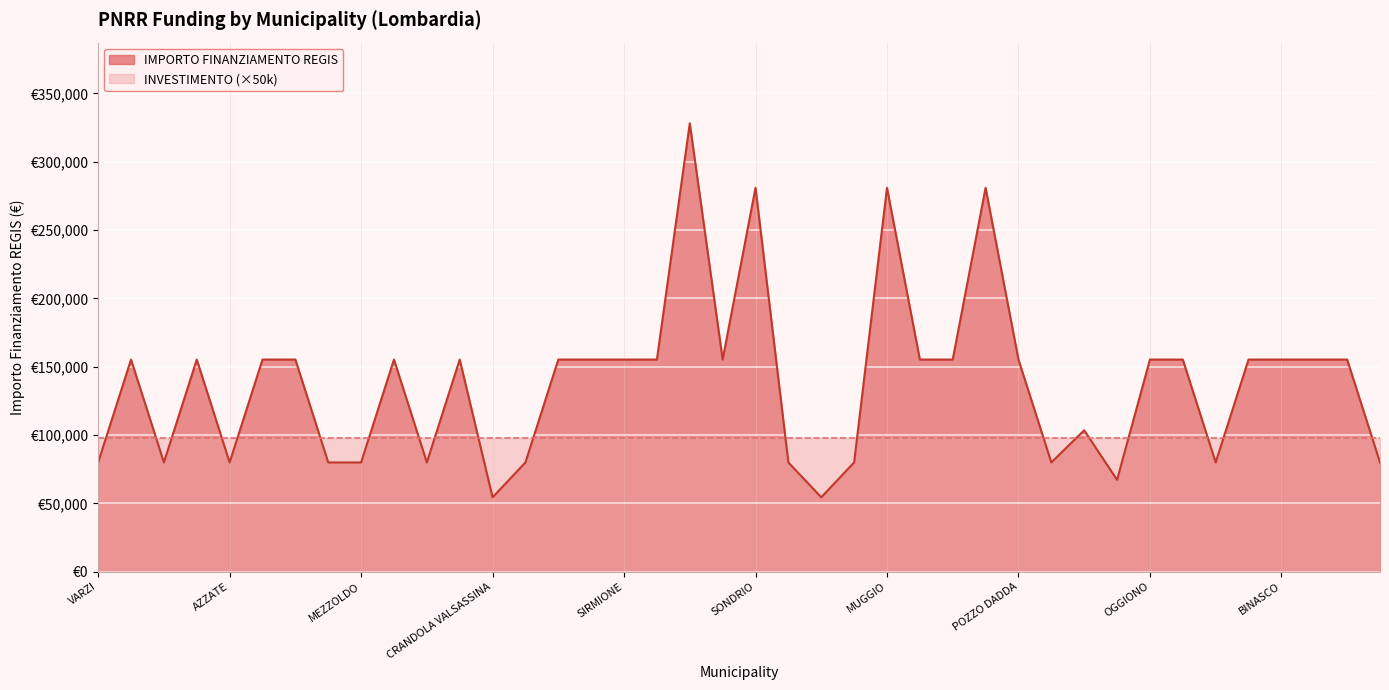

List the labels in order of value, largest first.

CREMONA, SONDRIO, MUGGIO, CORSICO, BREGNANO, PONTE SAN PIETRO, DELLO, VIDIGULFO, VEDANO OLONA, RODIGO, LONATE POZZOLO, STEZZANO, SIRMIONE, VERDELLO, CESATE, TAVERNERIO, LOCATE DI TRIULZI, POZZO DADDA, OGGIONO, MARTINENGO, BUSSERO, BINASCO, MANERBIO, PONTOGLIO, SOMMA LOMBARDO, VARZI, FRASCAROLO, AZZATE, FOPPOLO, MEZZOLDO, LONGHENA, PIAZZATORRE, TERNATE, VILLANOVA DARDENGHI, DONGO, GANDELLINO, CASALOLDO, SARTIRANA LOMELLINA, CRANDOLA VALSASSINA, LANZADA